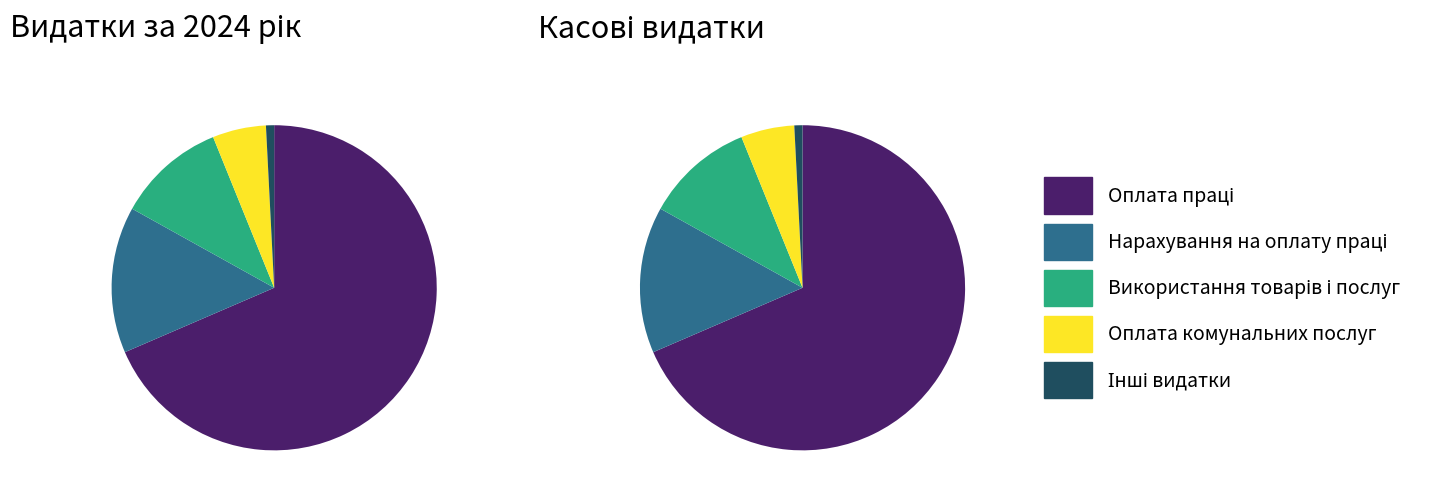

Which category has the biggest portion of the pie?

Оплата праці